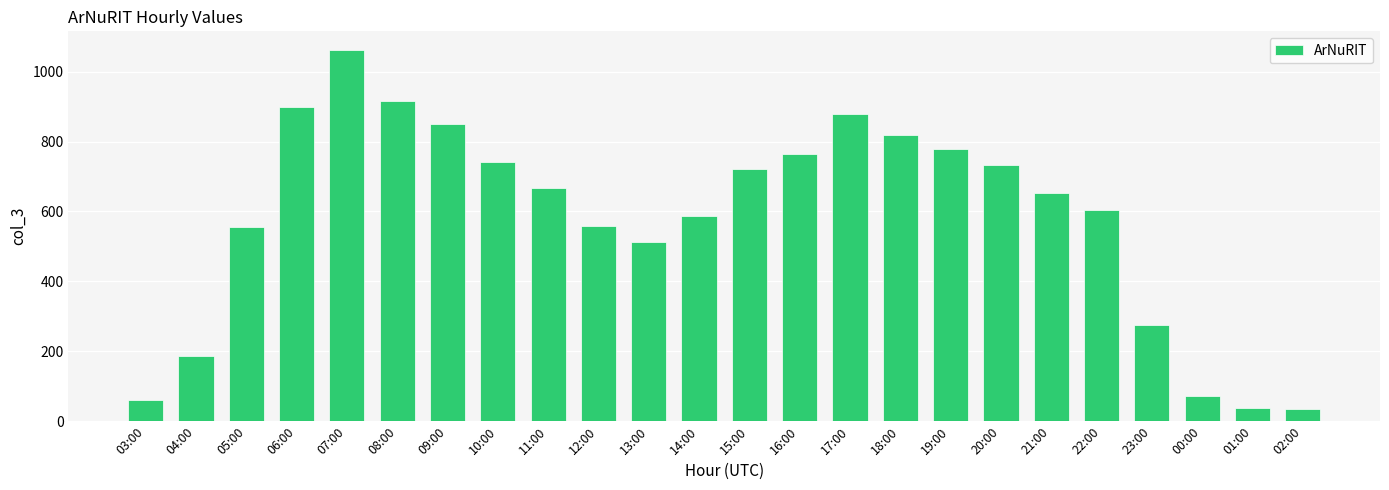

Between 05:00 and 02:00, which is larger?

05:00